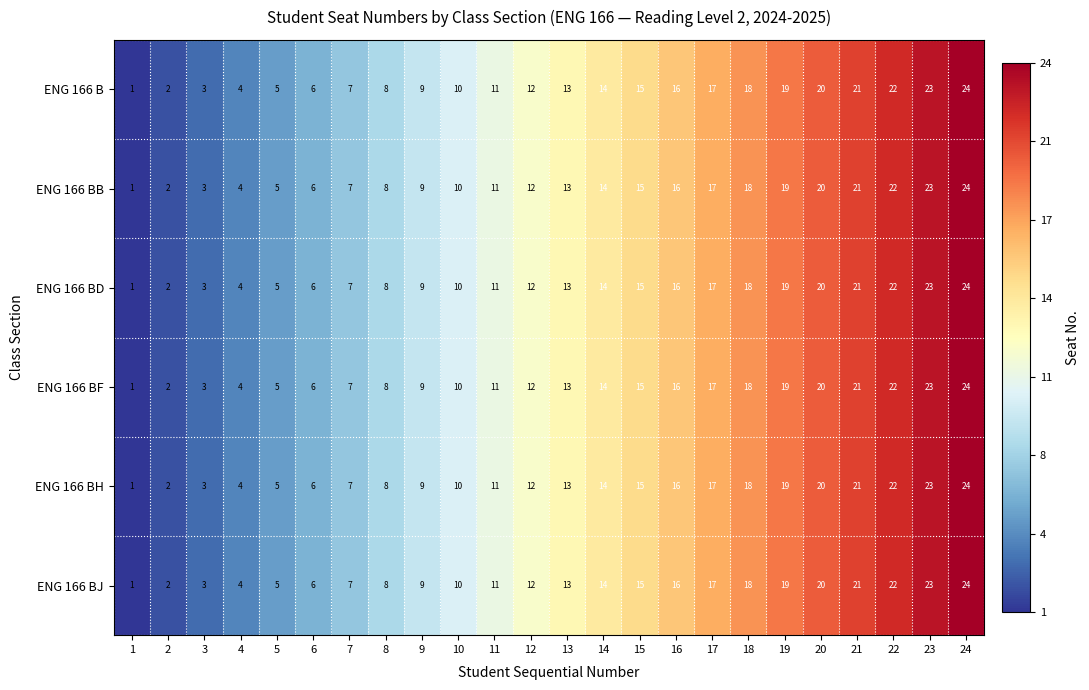

Where is ENG 166 BJ nearest to the value 12?

12